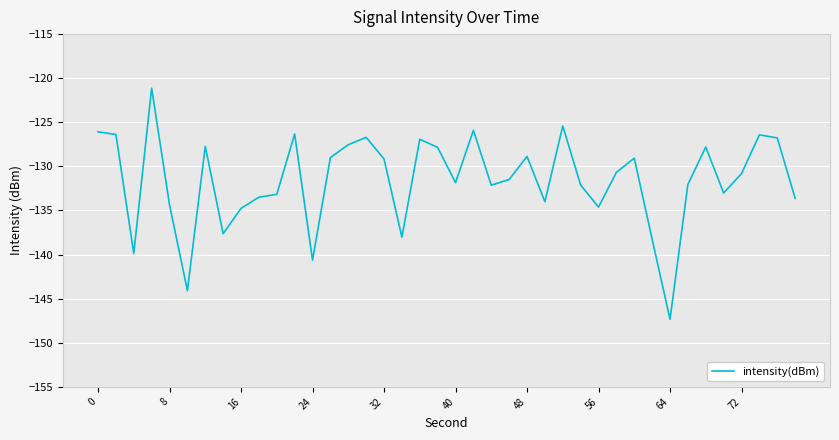

What is the smallest value displayed?

-147.3